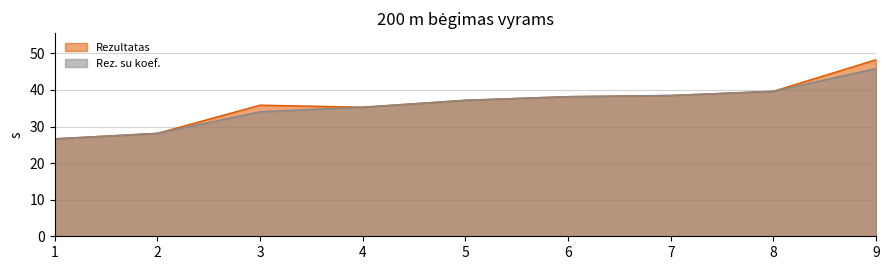

Rank the categories by Rez. su koef. value from lowest to highest.

1, 2, 3, 4, 5, 6, 7, 8, 9